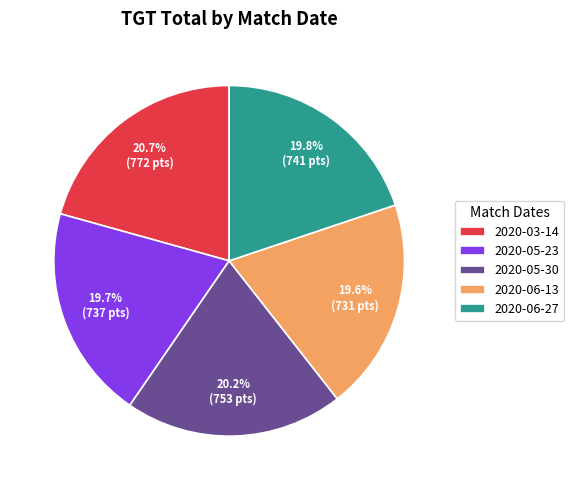

To the nearest percent, what is the difference between the largest and smallest slice percentages?

1%